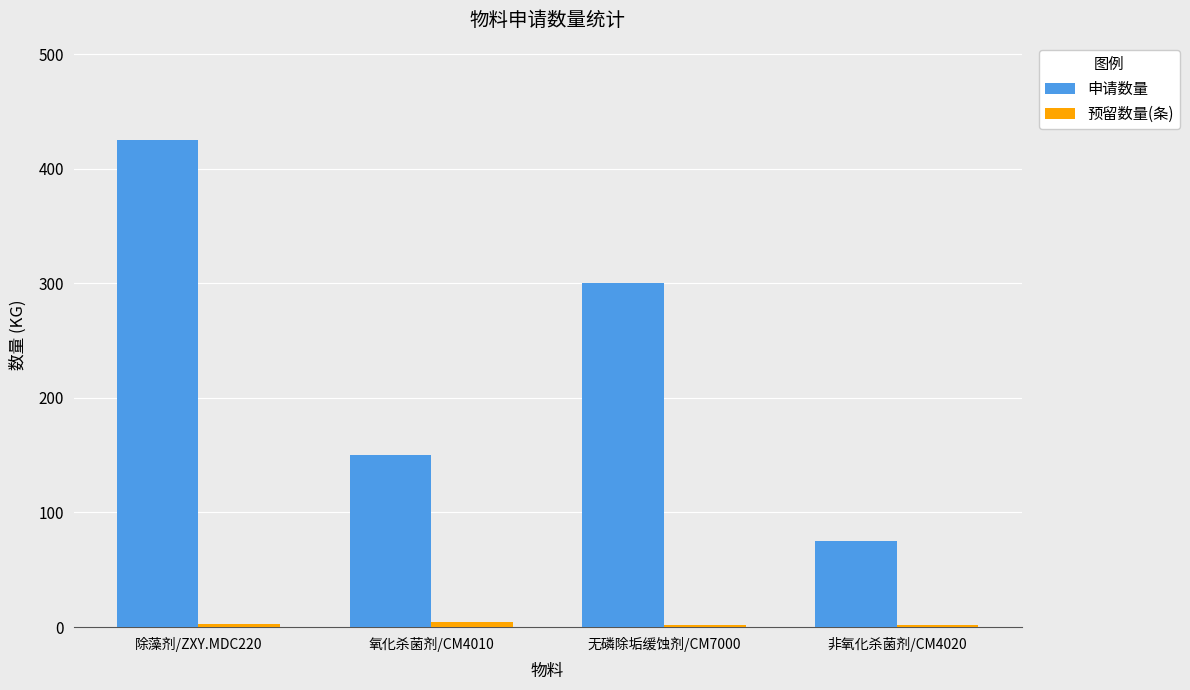

Which series has the widest spread of values?

申请数量